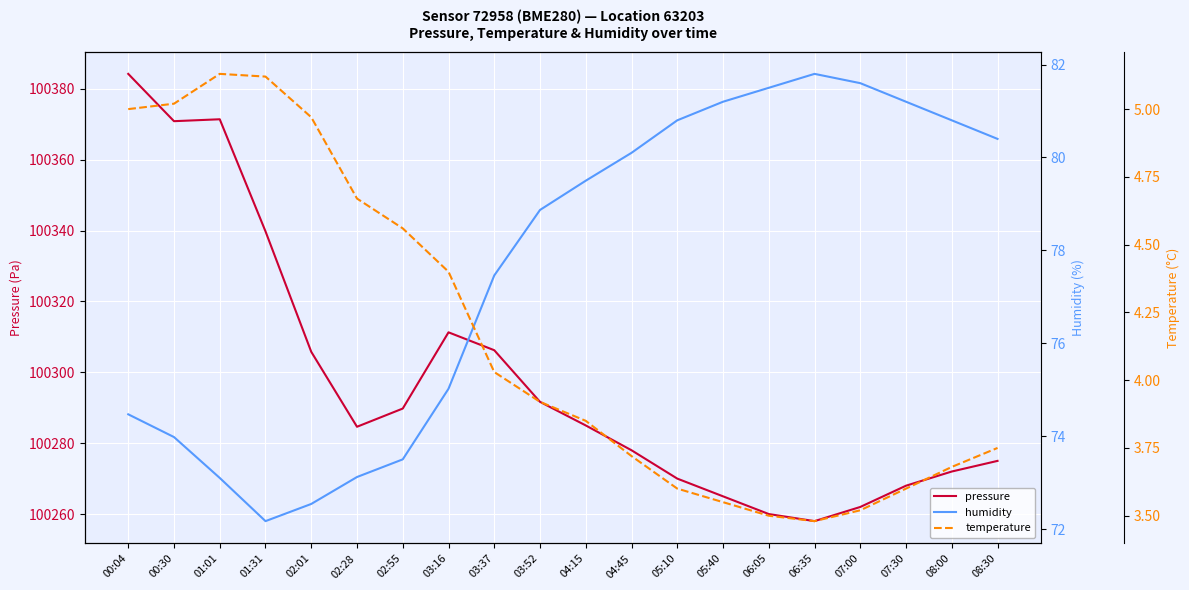

What is the label of the 13th point from the left?

05:10